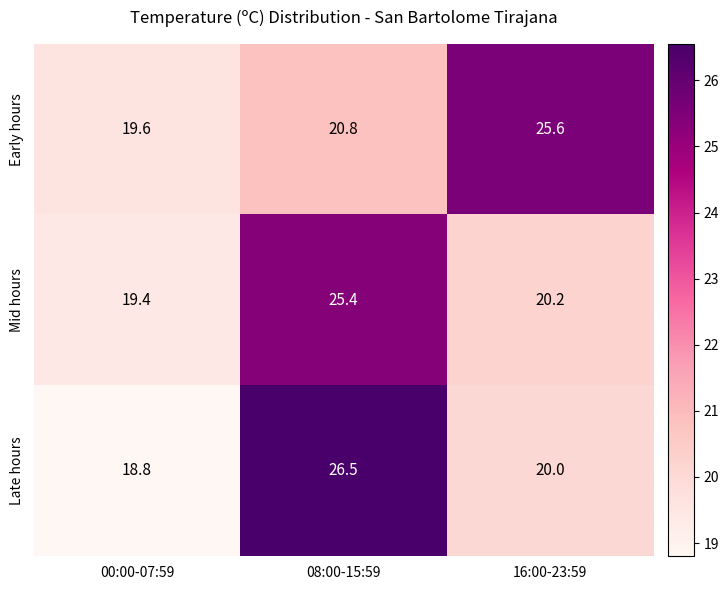

What is the difference between the second highest and minimum values in the Late hours series?

1.2